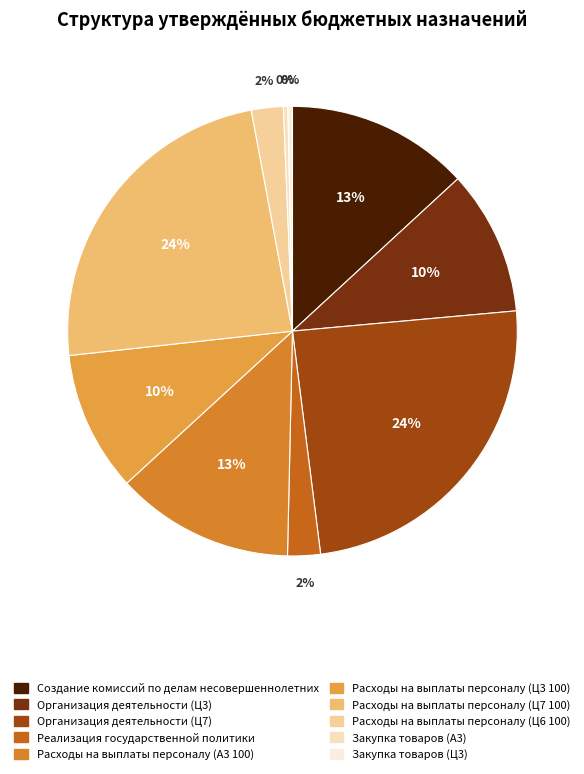

Is there any slice that represents more than half of the pie?

No